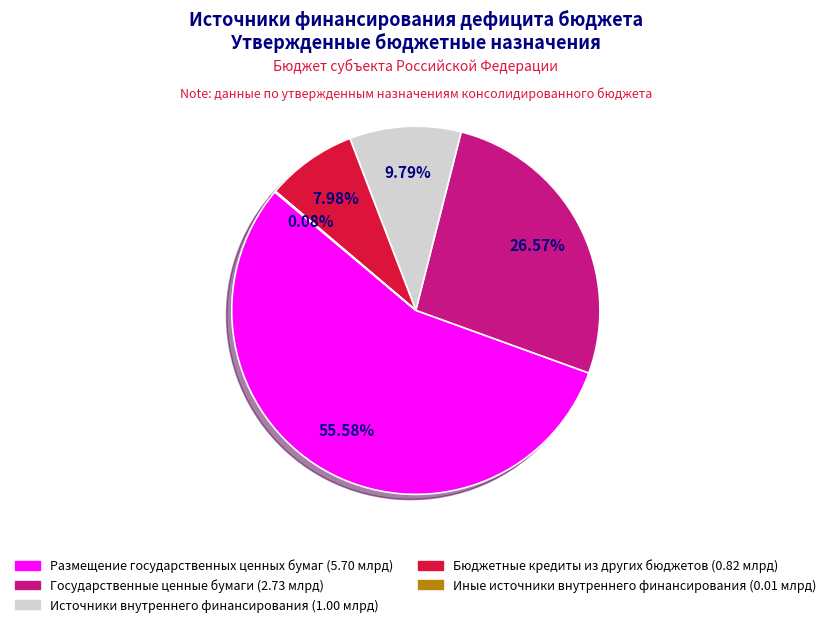

To the nearest percent, what portion does Государственные ценные бумаги represent?

27%